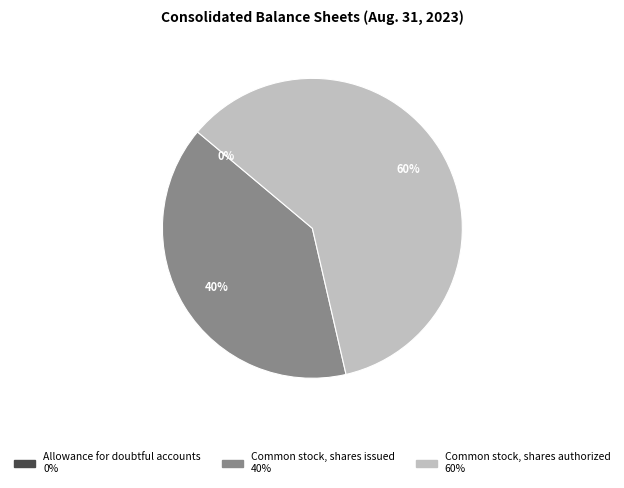

Approximately how many times larger is the value at Common stock, shares issued compared to Common stock, shares authorized?

0.7